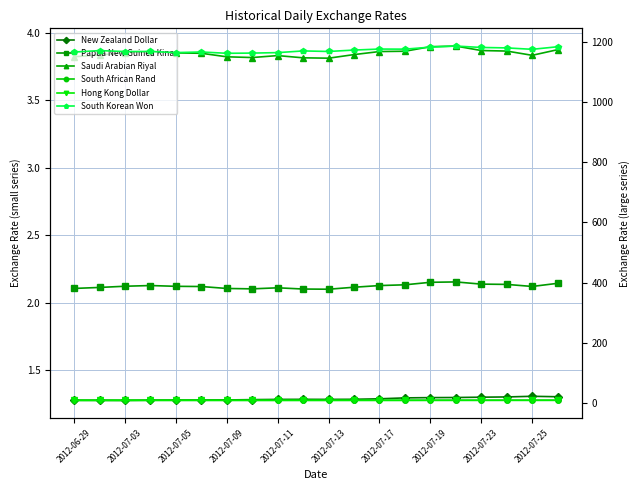

True or false: Saudi Arabian Riyal and Papua New Guinea Kina intersect in this chart.

False